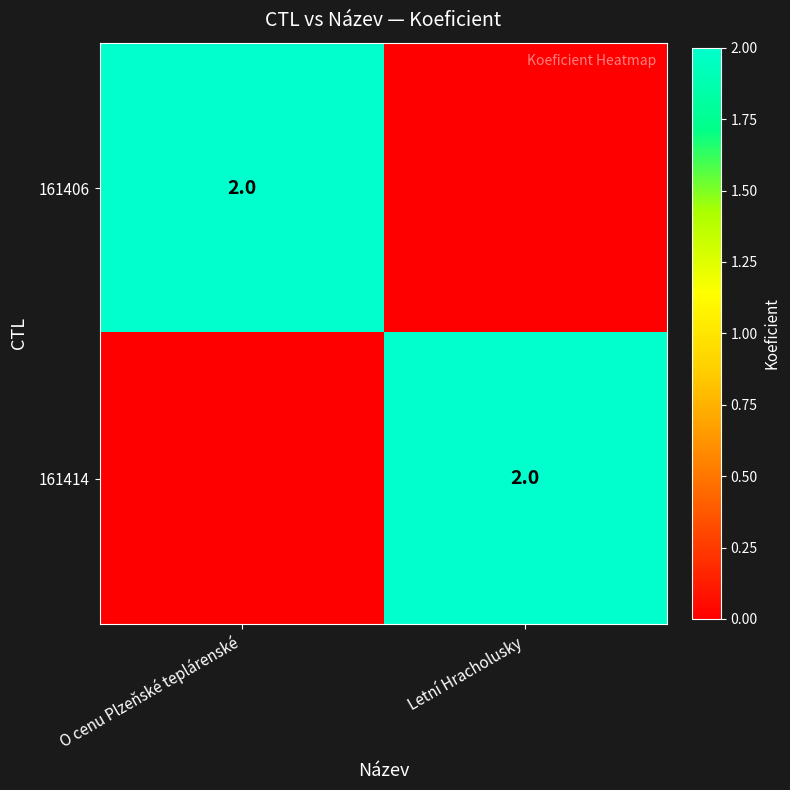

What is the difference between the highest and lowest values at Letní Hracholusky?

2